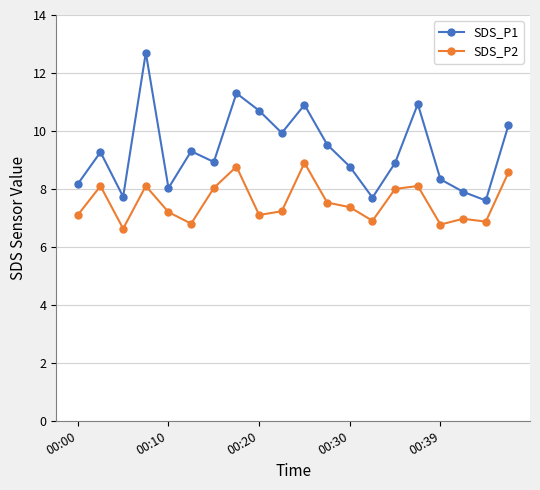

Which series has the largest total across all categories?

SDS_P1